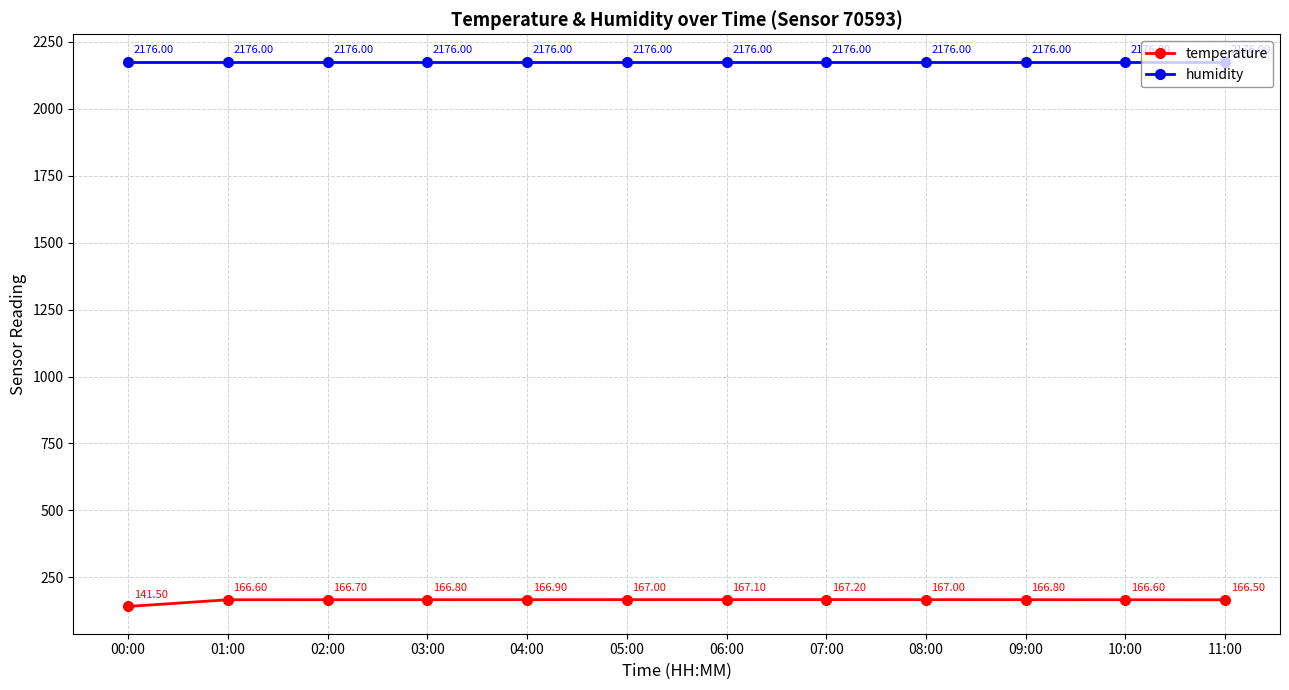

Rank the series by their average value, from highest to lowest.

humidity, temperature